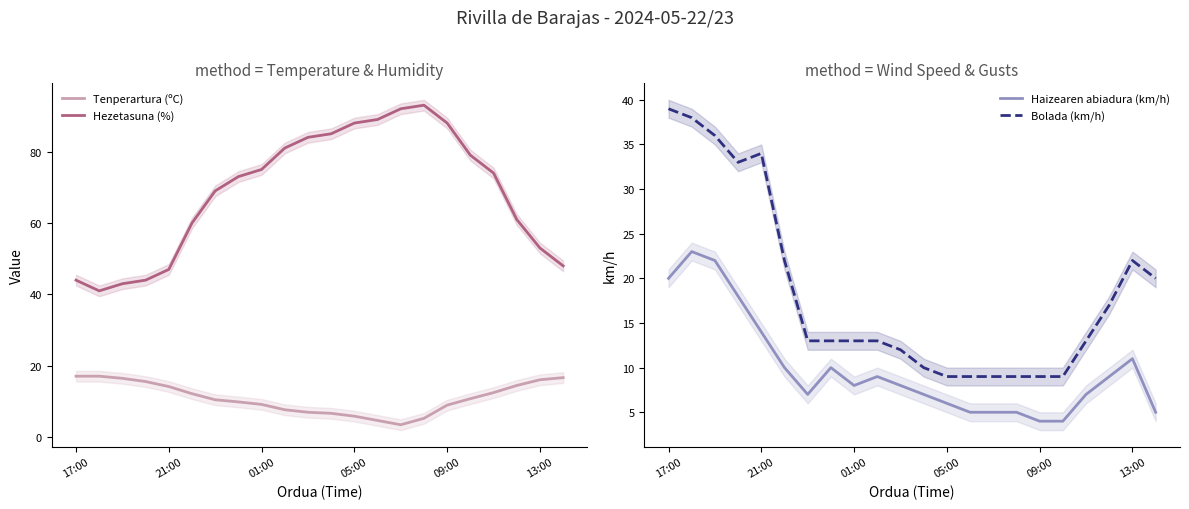

True or false: Bolada (km/h) has a value of 22 at 13:00.

True